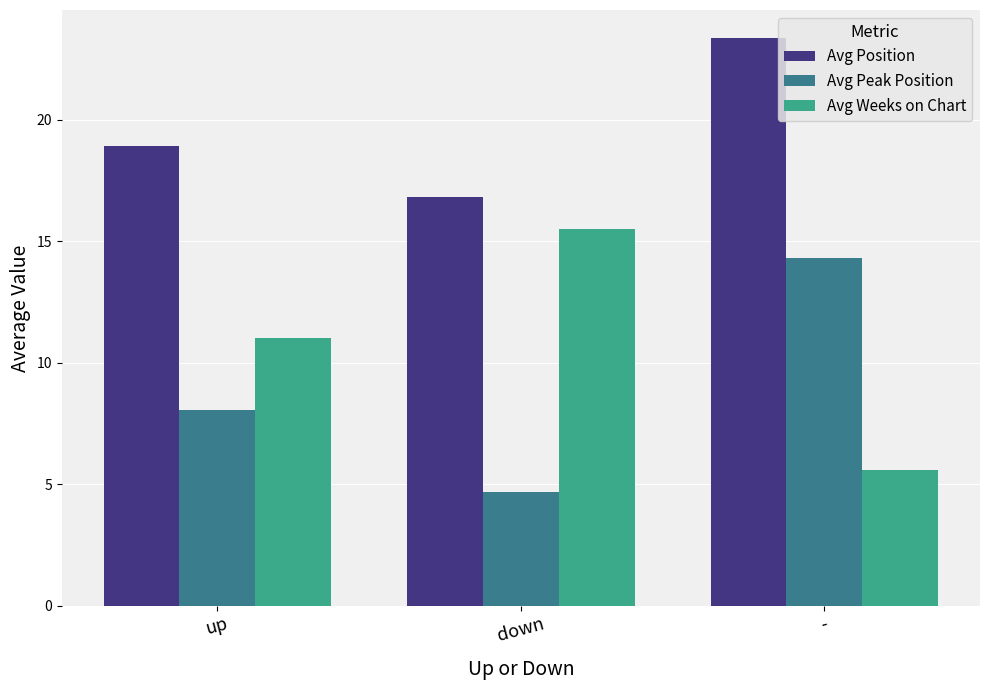

How many bars are there in total?

9